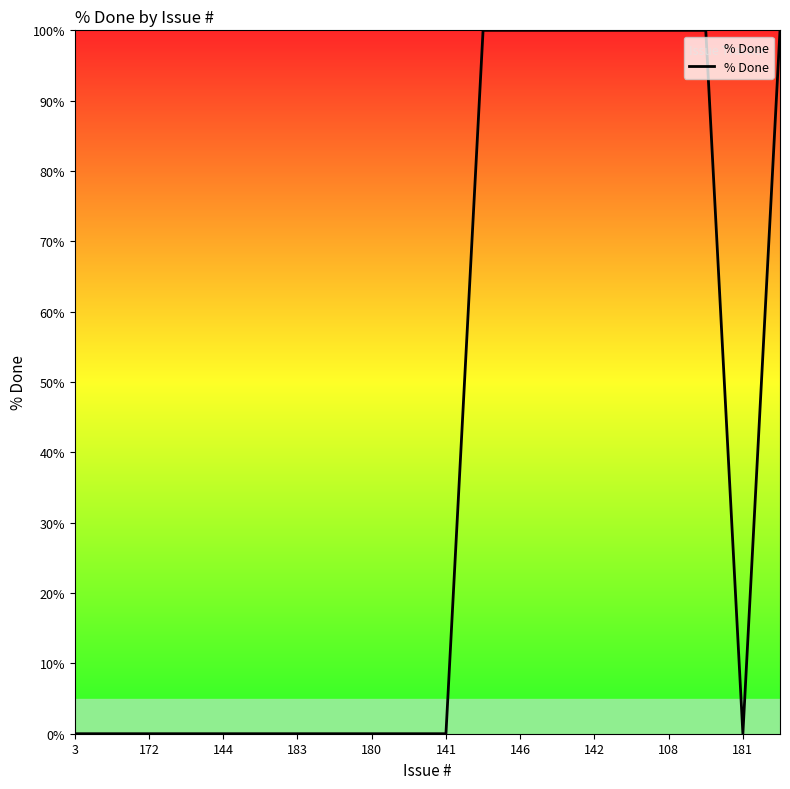

What is the maximum value shown in the chart?

100